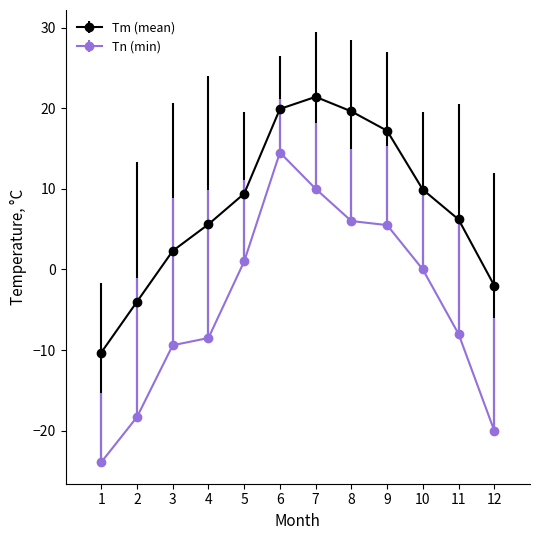

Which series has the widest spread of values?

Tn (min)